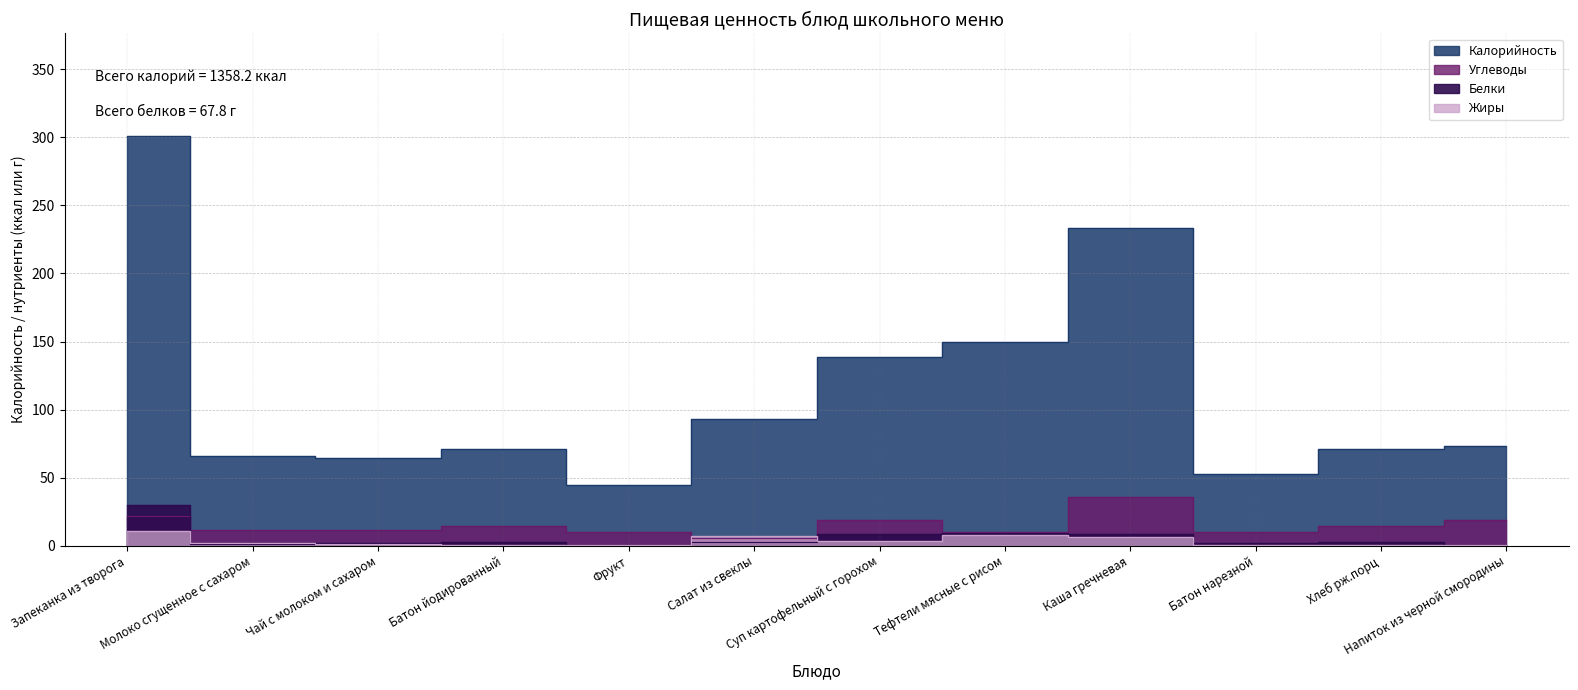

Which category has the highest value across all series?

Запеканка из творога